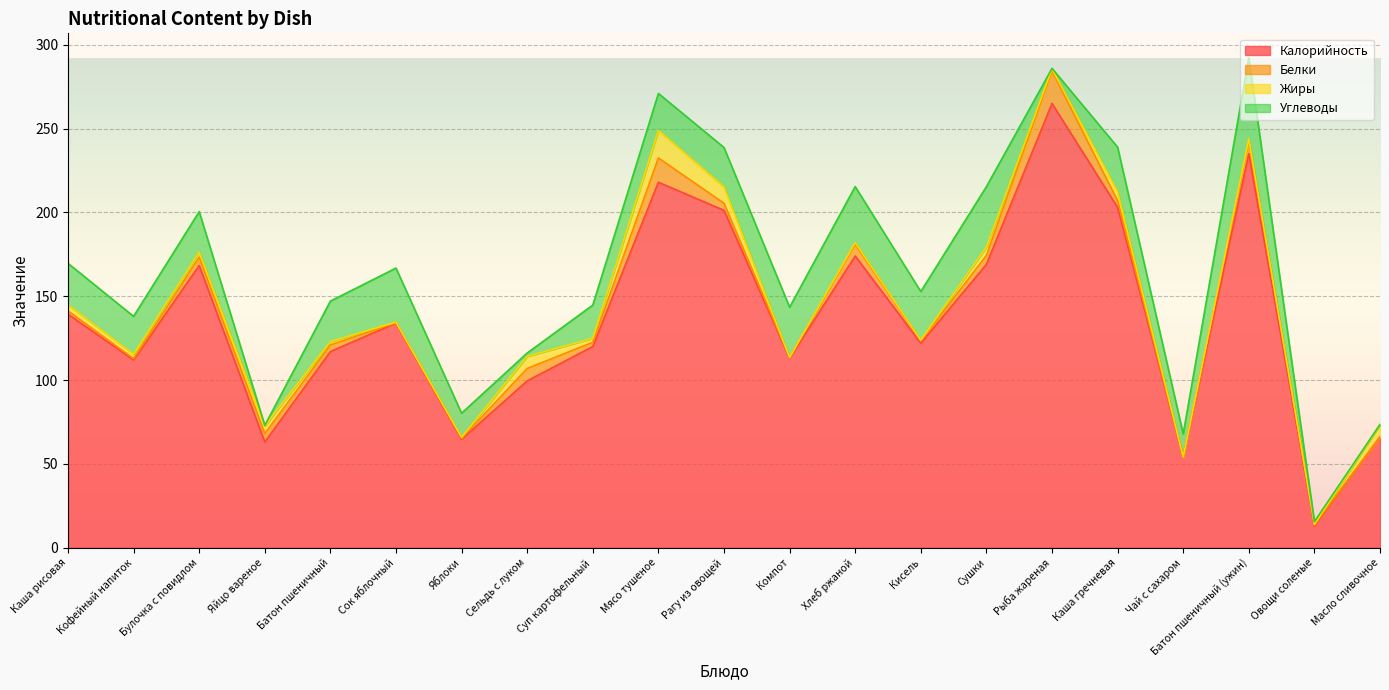

Is it true that Углеводы equals 24.1 at Батон пшеничный?

True